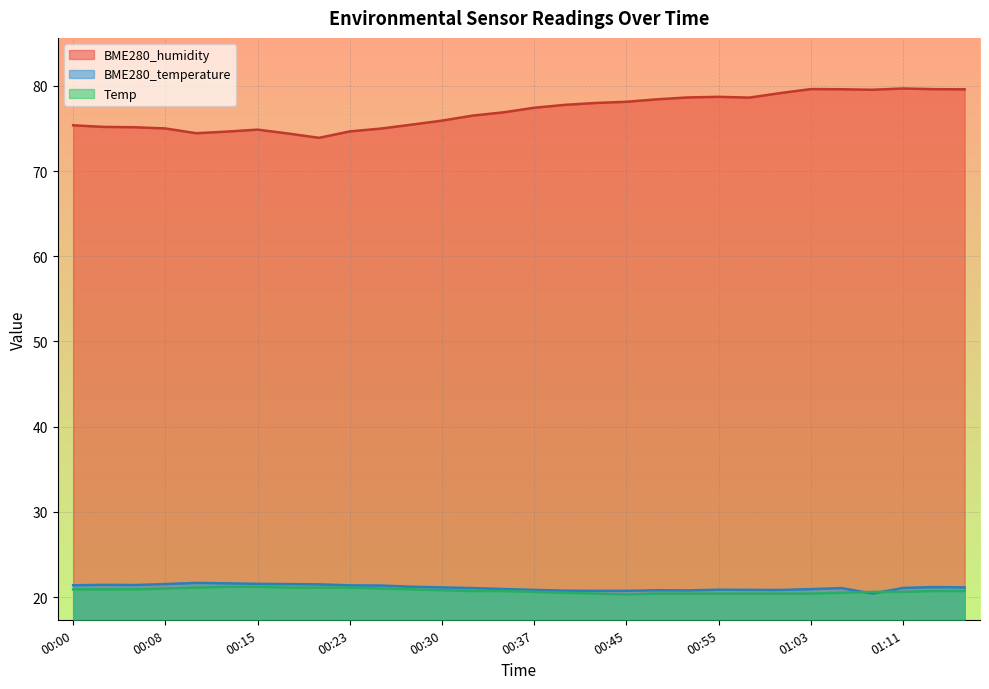

What is the sum of the Temp values at 00:35 and 01:03?

41.1